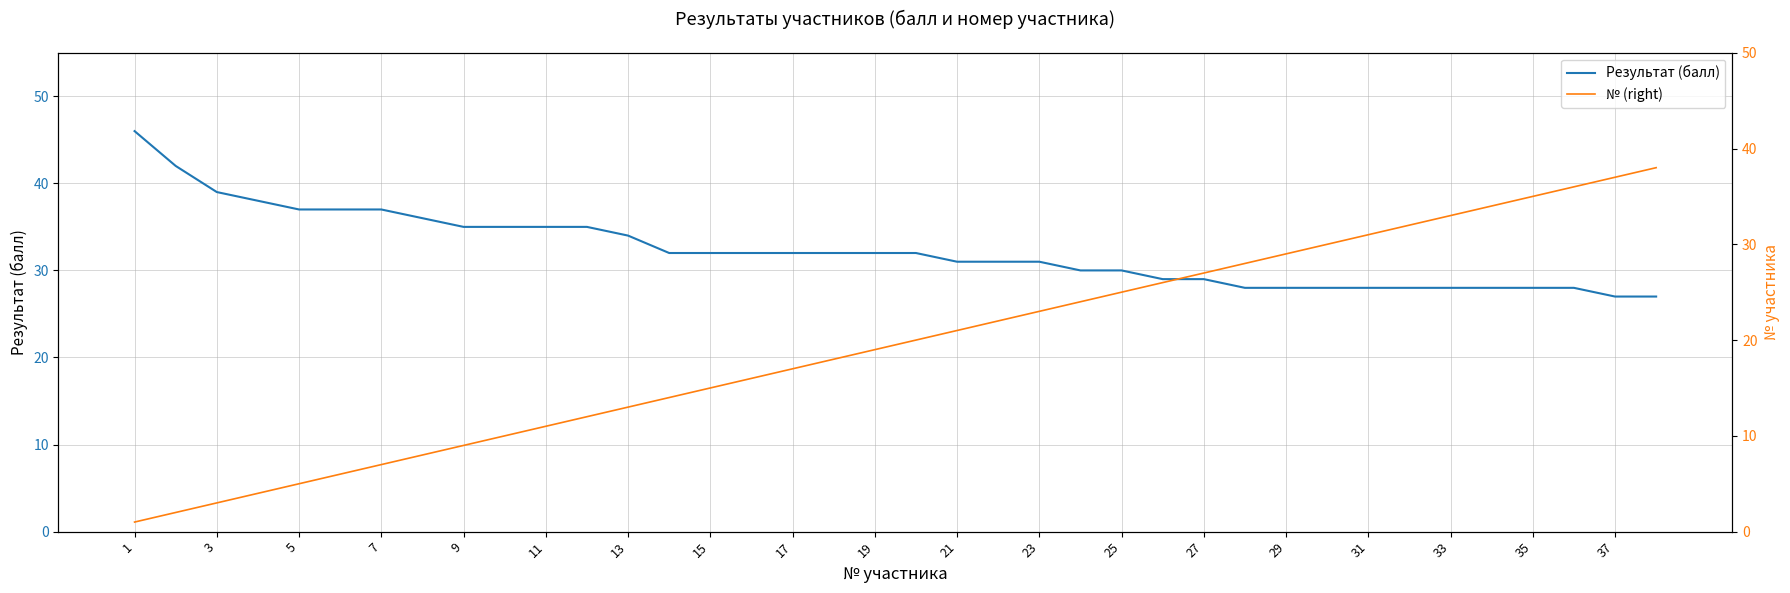

What is the total value across all series at 19?

45